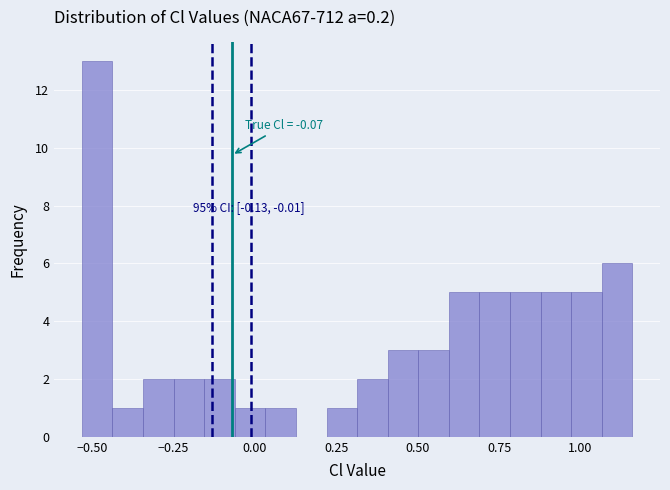

Around what value on the x-axis is the tallest bar? Give the approximate position of its centre, as read against the axis.

-0.50